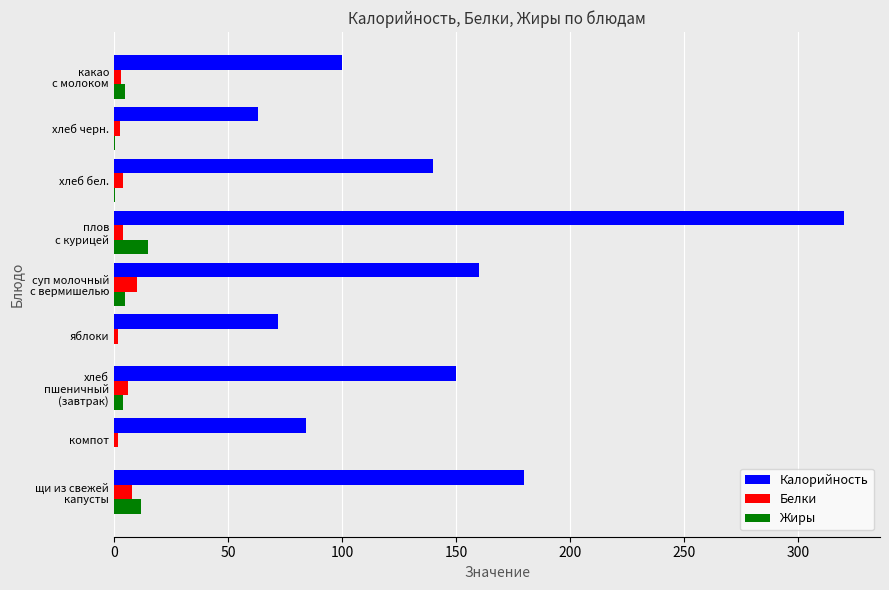

The value of Калорийность at яблоки is 118.4. True or false?

False